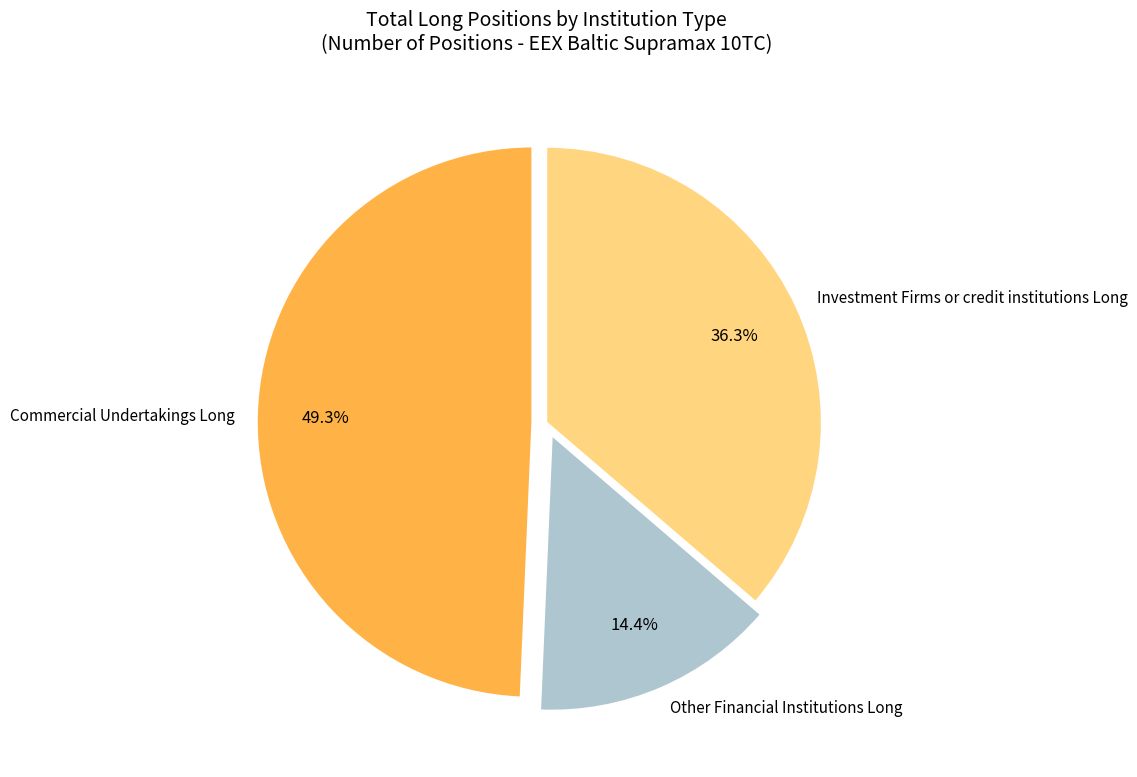

What is the total percentage of Other Financial Institutions Long and Commercial Undertakings Long?

63.7%